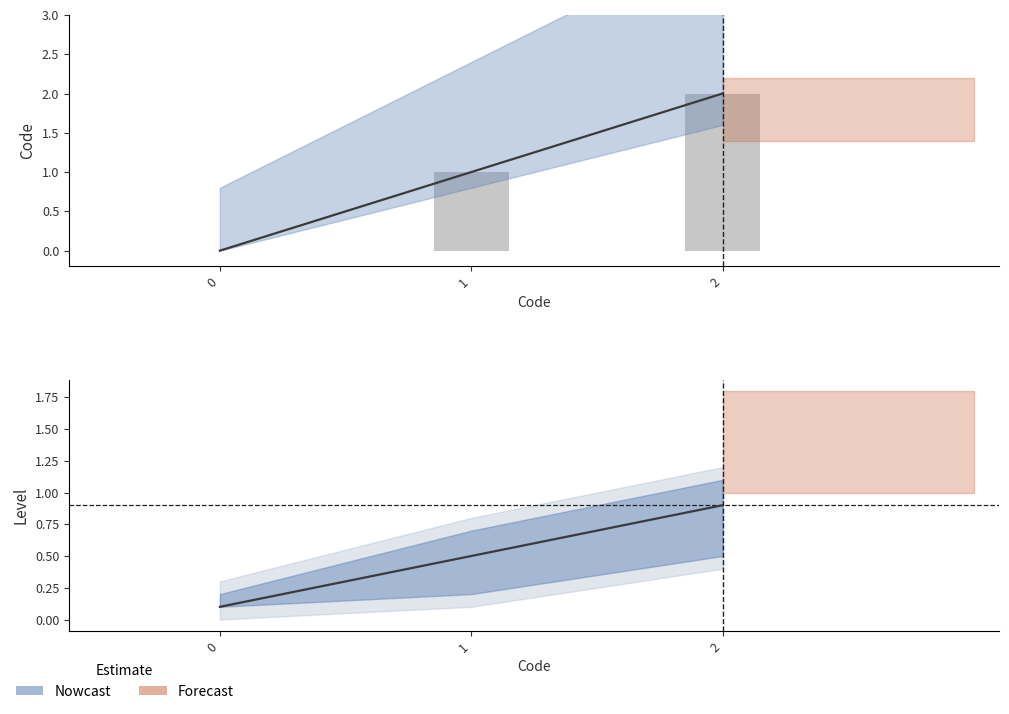

How many values in the Code series are below 1?

1